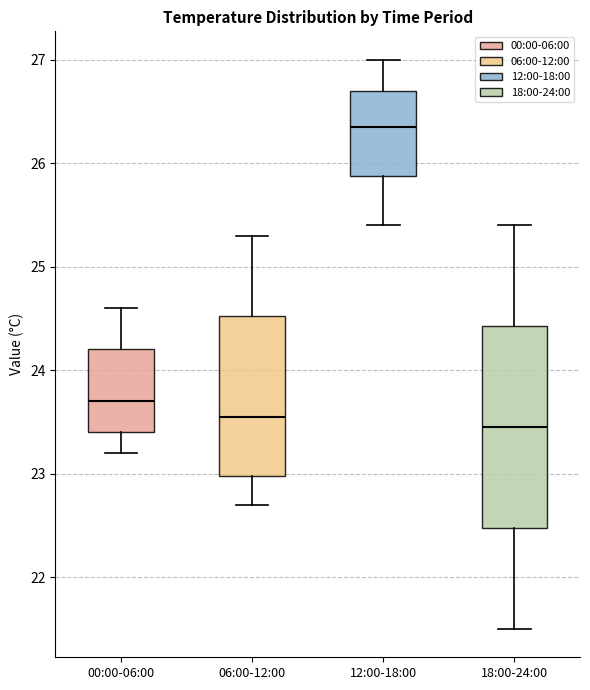

Which box is the tallest, from its lower edge to its upper edge?

18:00-24:00